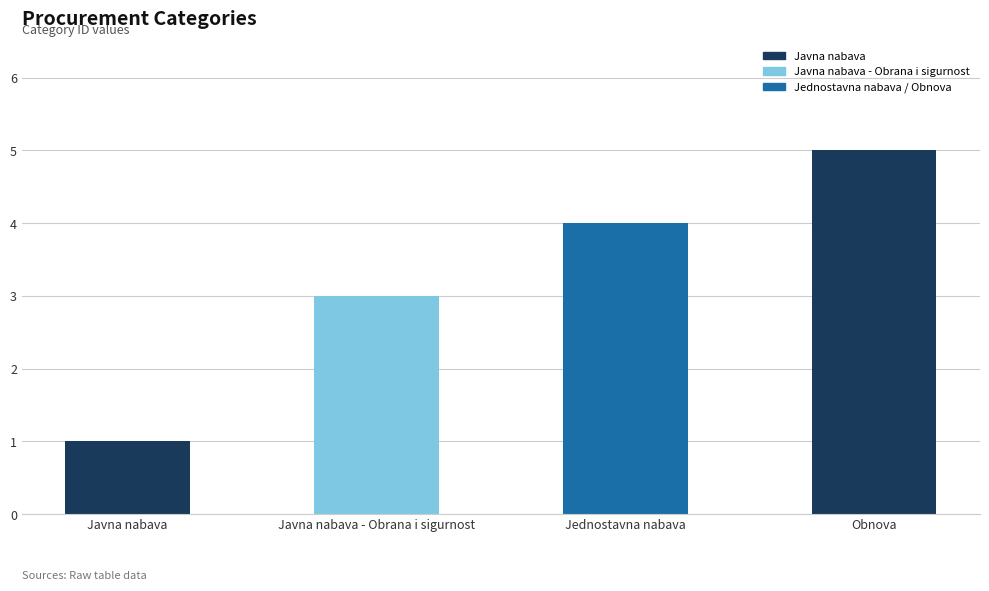

Which label corresponds to the largest value in the chart?

Obnova